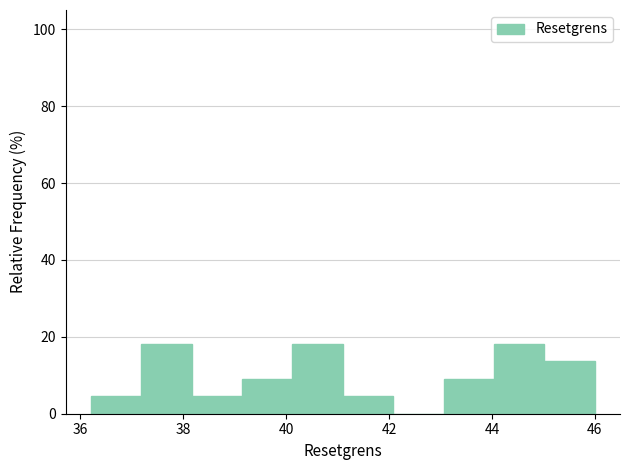

Reading left to right, transcribe this chart: for each bar, give the range it covers on the x-axis and its height. Neither the bar edges nor the heights are printed on the chart, so give them approximately, as read against the axes.

36.2 to 37.2: 4
37.2 to 38.2: 18
38.2 to 39.2: 4
39.2 to 40.2: 10
40.2 to 41.2: 18
41.2 to 42.0: 4
42.0 to 43.0: 0
43.0 to 44.0: 10
44.0 to 45.0: 18
45.0 to 46.0: 14